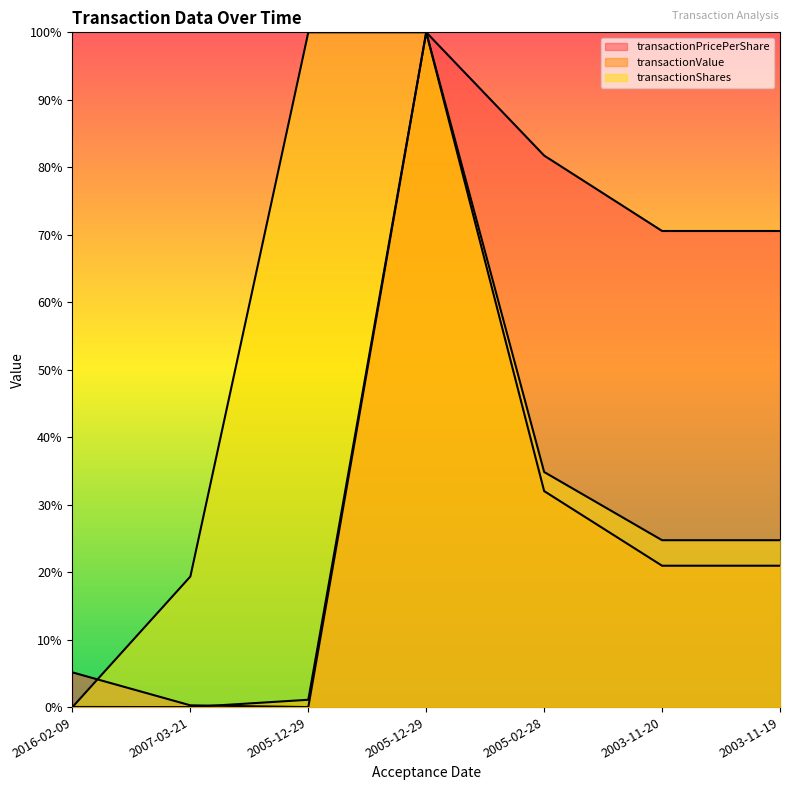

Where is the first local minimum for transactionPricePerShare?

2005-12-29